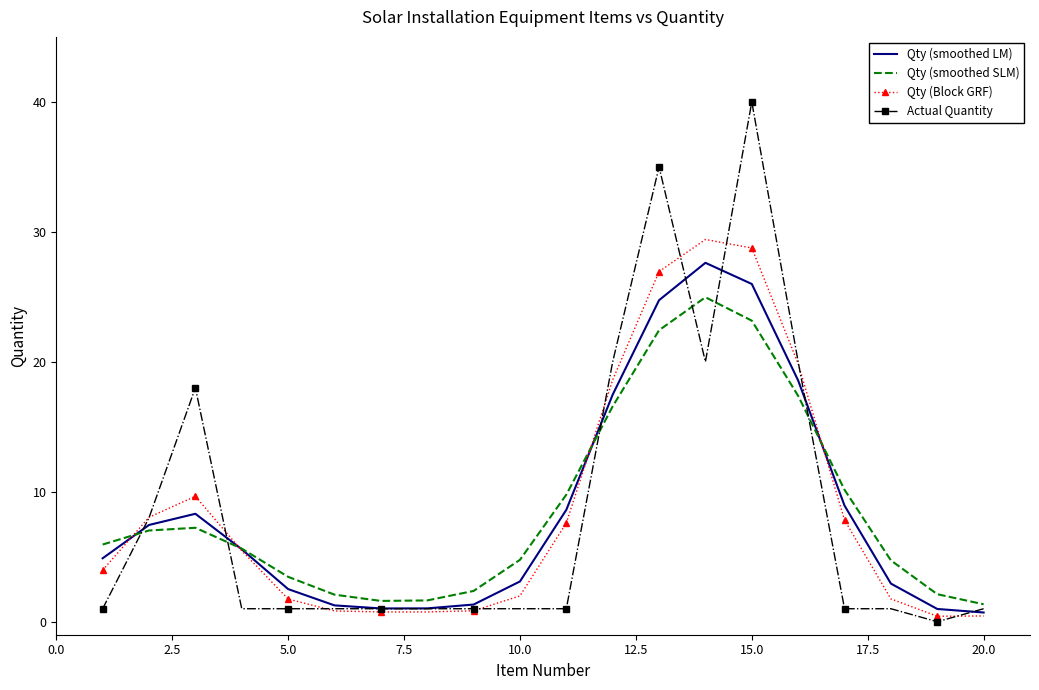

What is the greatest value displayed?

40.0